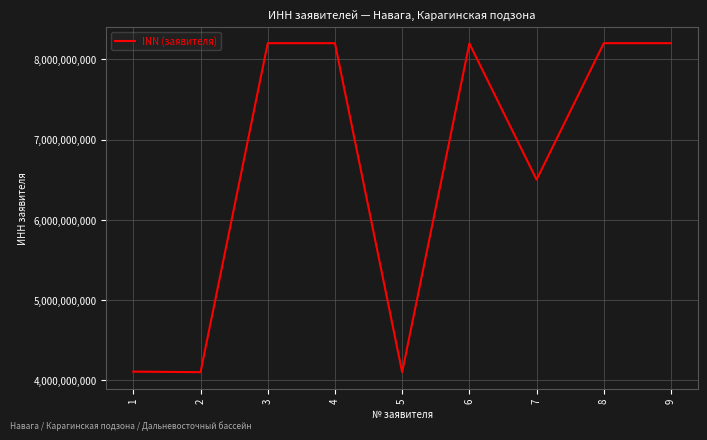

The value at 1 is 6816562299. True or false?

False